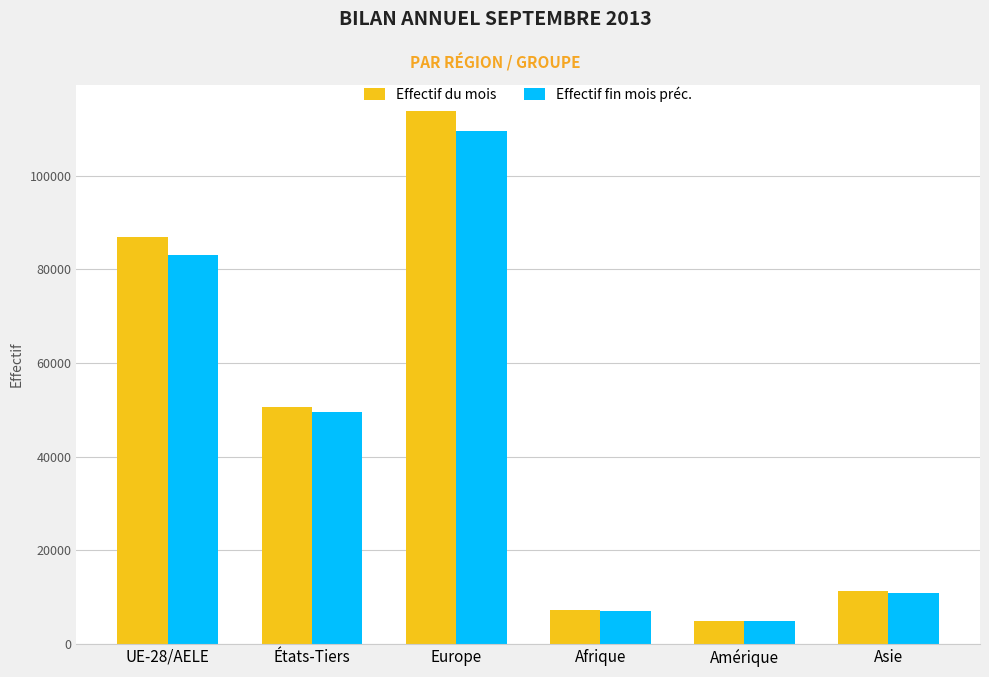

Are the bars horizontal?

No